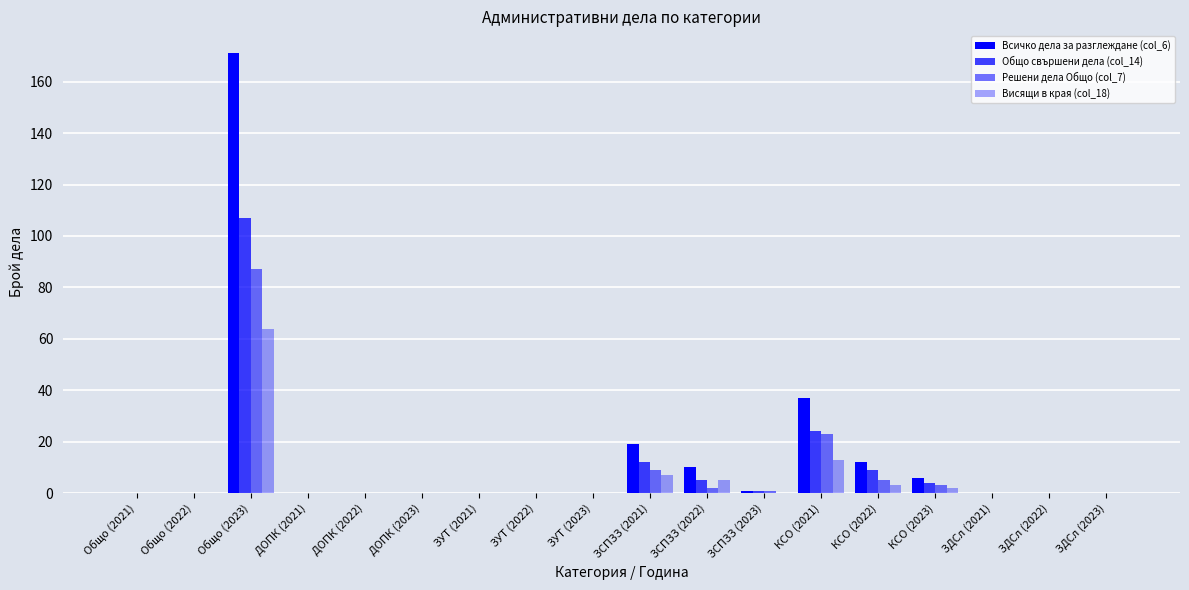

The Всичко дела за разглеждане (col_6) series shows 10 at ЗСПЗЗ (2022). True or false?

True